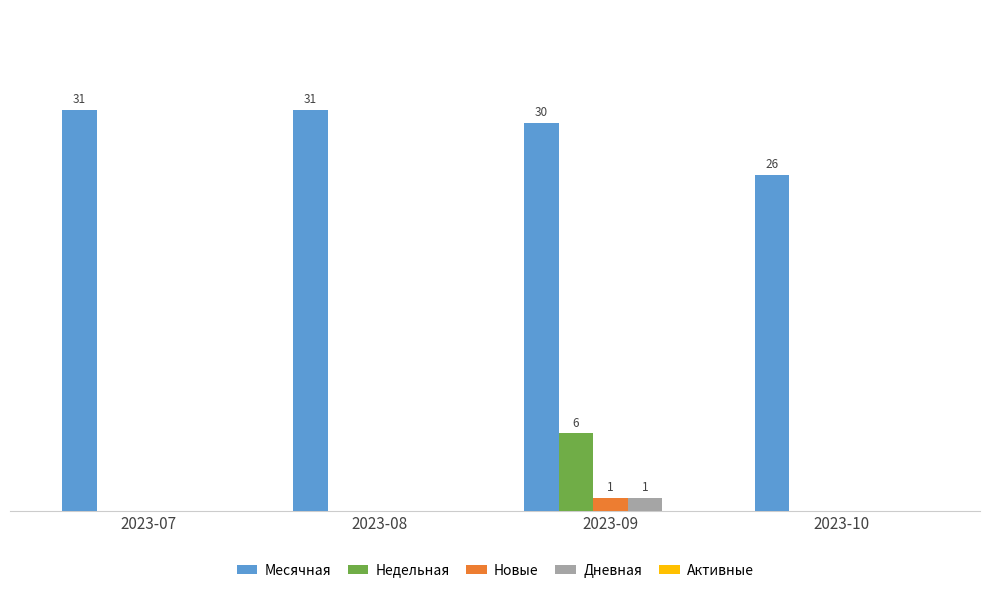

Which label corresponds to the largest value in the chart?

2023-07